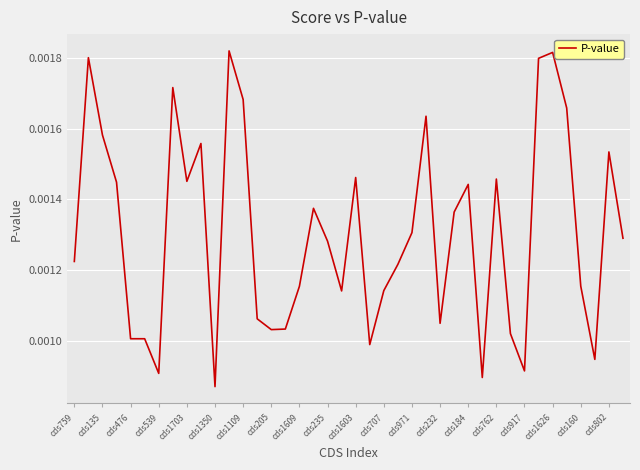

Which category has the lowest value across all series?

cds1350